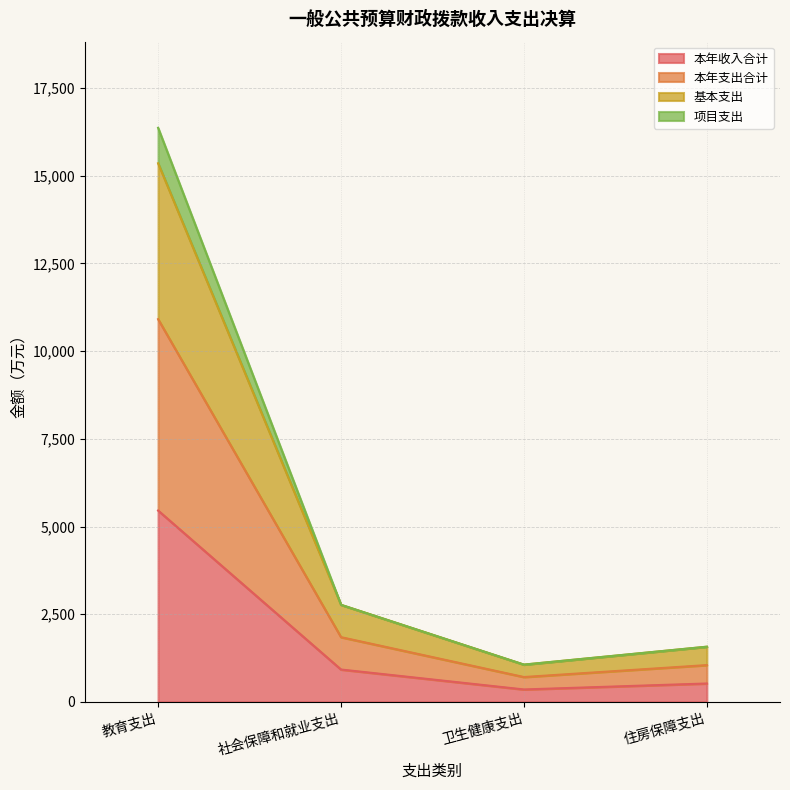

At which label does 基本支出 reach its peak?

教育支出